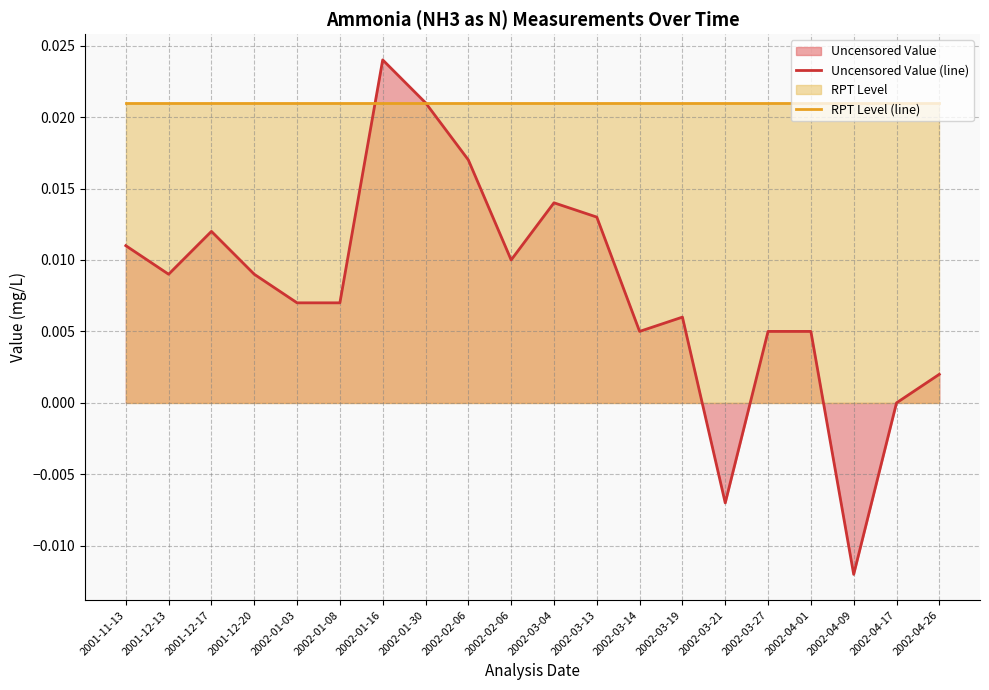

How many negative values does the Uncensored Value (line) series have?

2